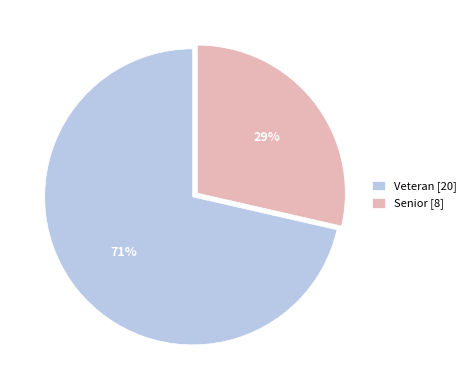

What is the largest slice in the pie chart?

Veteran